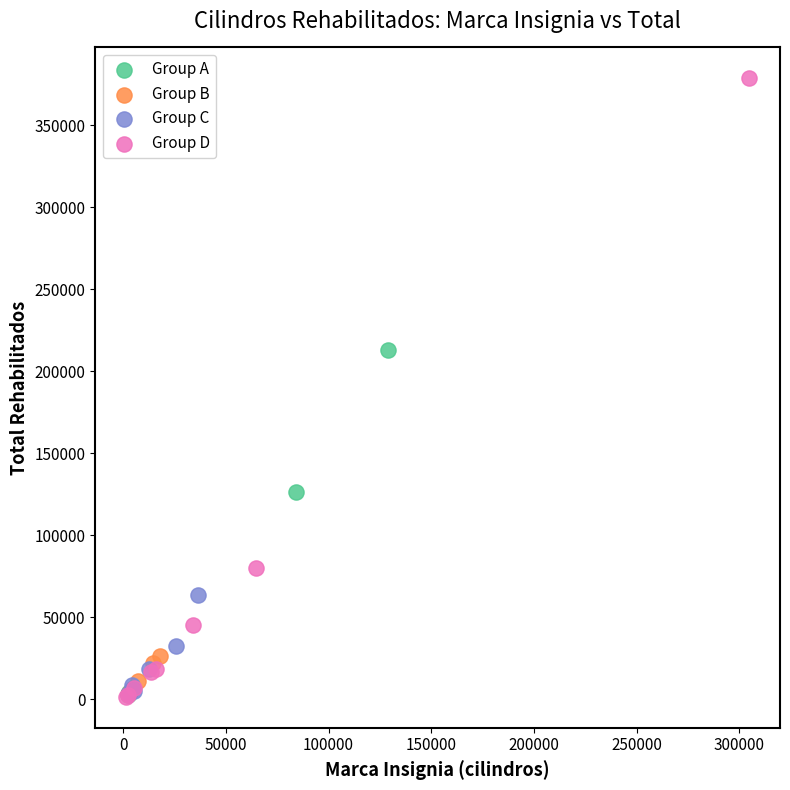

Which series has the largest Y range (max minus min)?

Group D